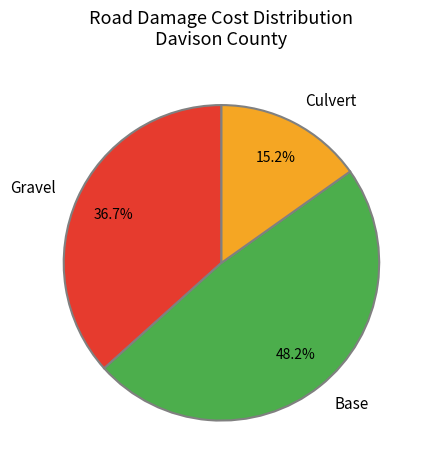

Is there a majority slice in this chart?

No